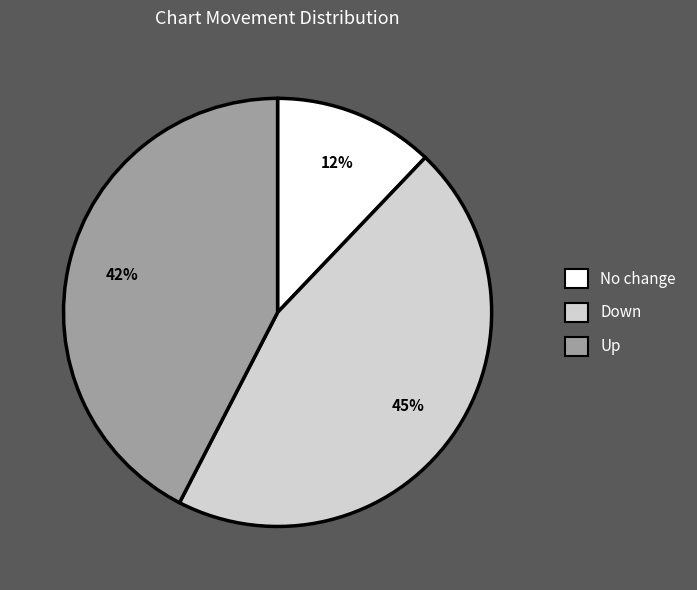

Do Down and Up together represent more than half of the pie?

Yes